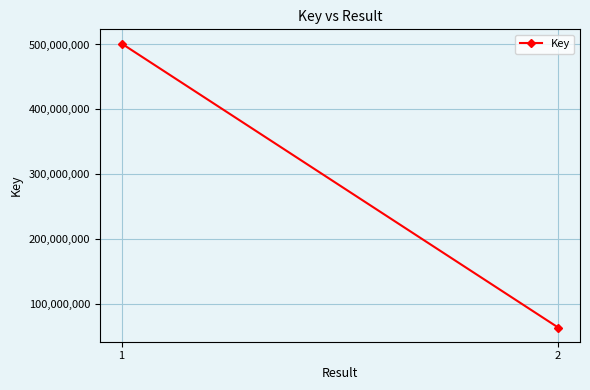

Which has a higher value, 1 or 2?

1